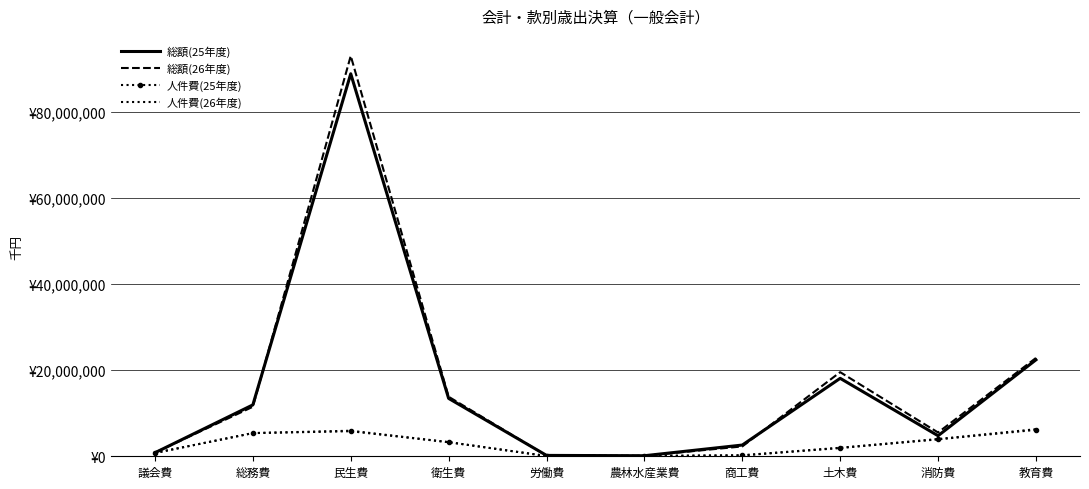

What are all the series names shown in the legend?

総額(25年度), 総額(26年度), 人件費(25年度), 人件費(26年度)